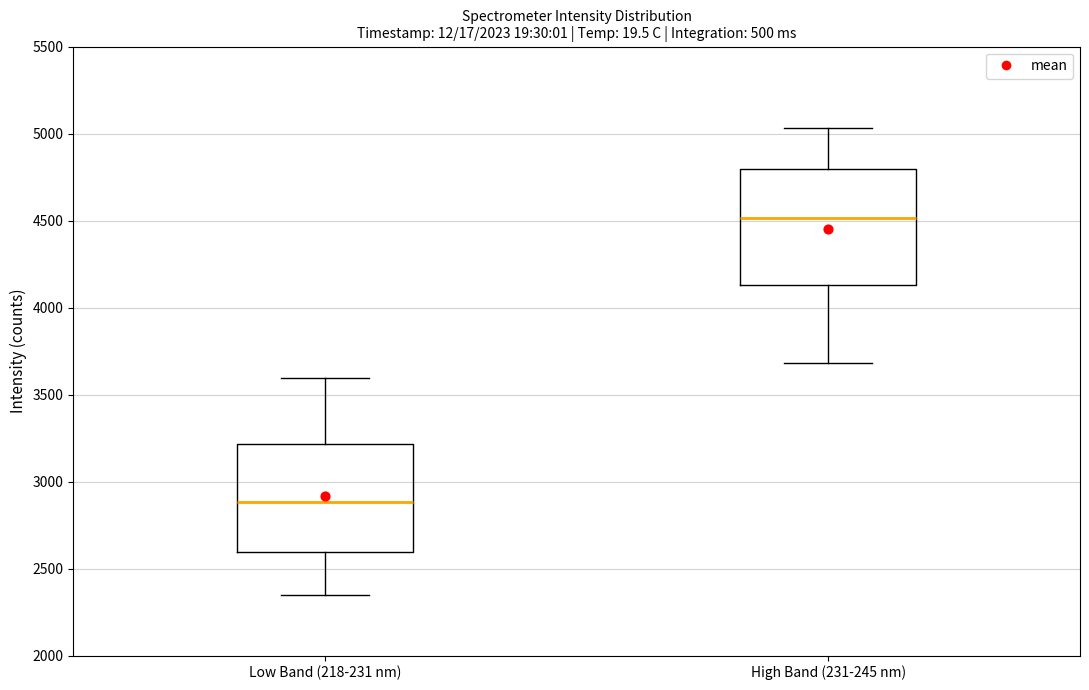

Reading left to right, read every box against the y-axis: the position of its median line, the range the box covers, and the ends of its whiskers. The values are not printed on the chart, so give them approximately, as read against the axis.

Low Band (218-231 nm): median 2900, box 2600 to 3200, whiskers 2350 to 3600
High Band (231-245 nm): median 4500, box 4150 to 4800, whiskers 3700 to 5050